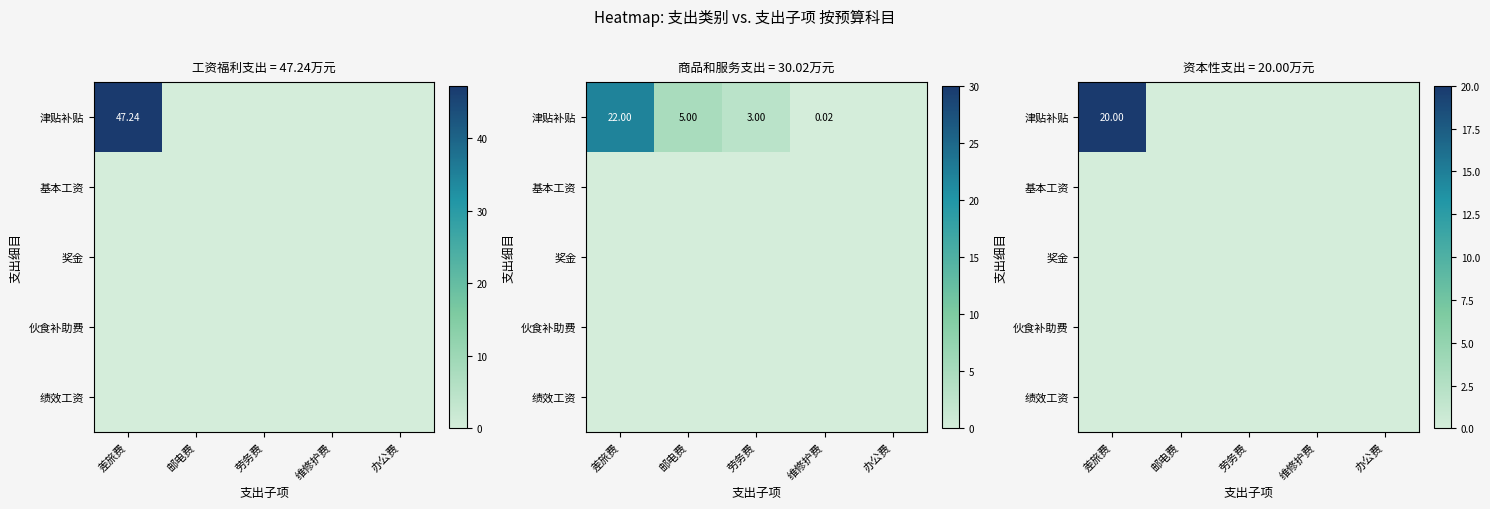

True or false: 津贴补贴 has a value of 13 at 邮电费.

False